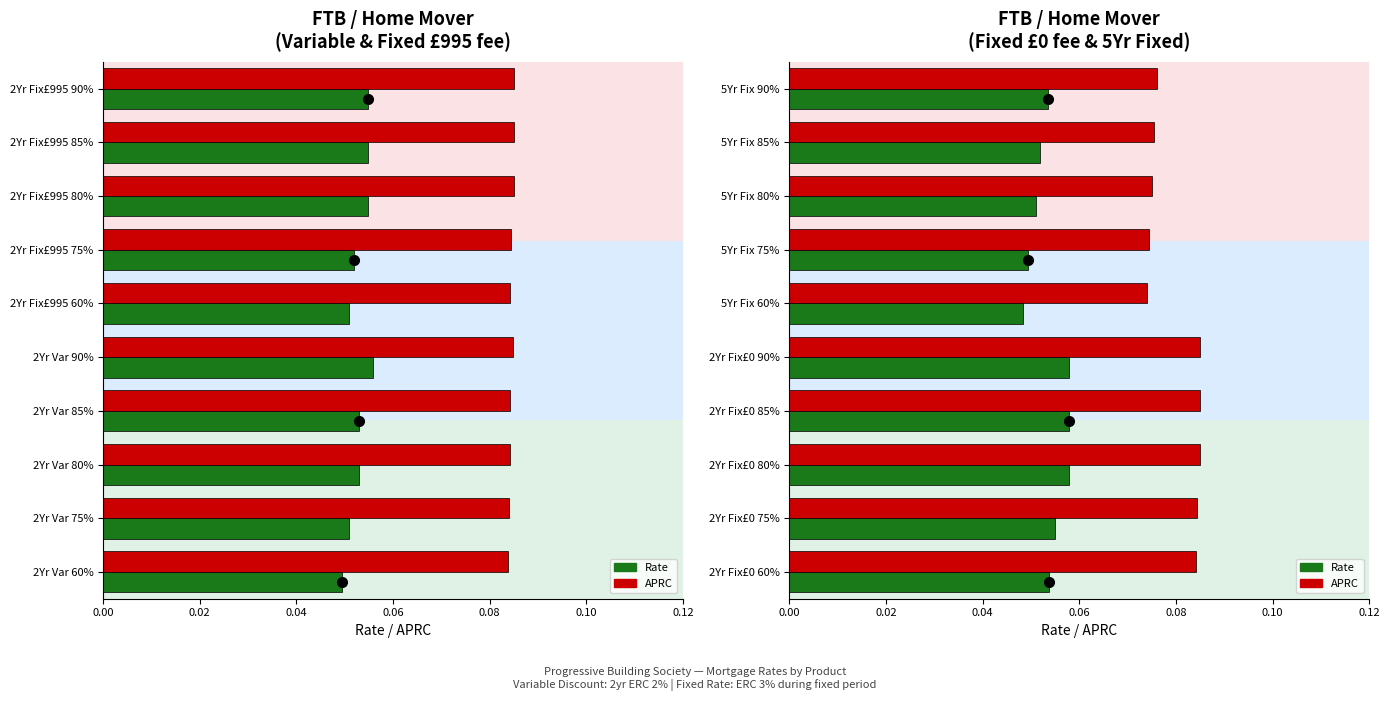

The APRC series shows 0.1 at 2Yr Fix£0 75%. True or false?

False